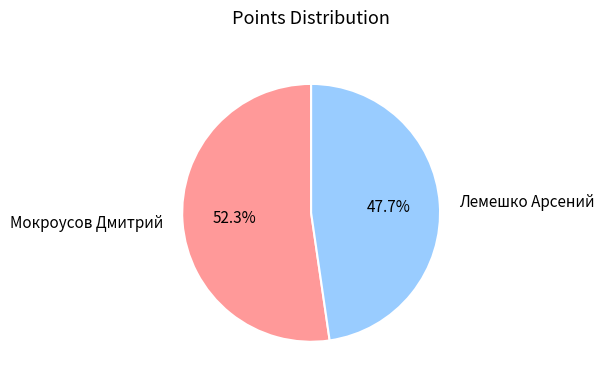

What percentage is the Лемешко Арсений slice, to the nearest percent?

48%